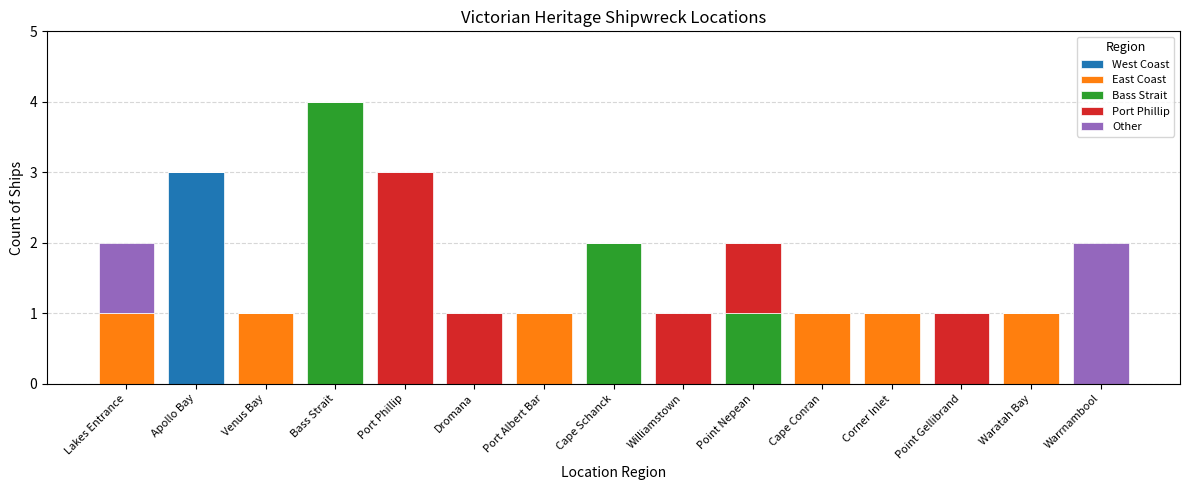

Does the chart contain stacked bars?

Yes